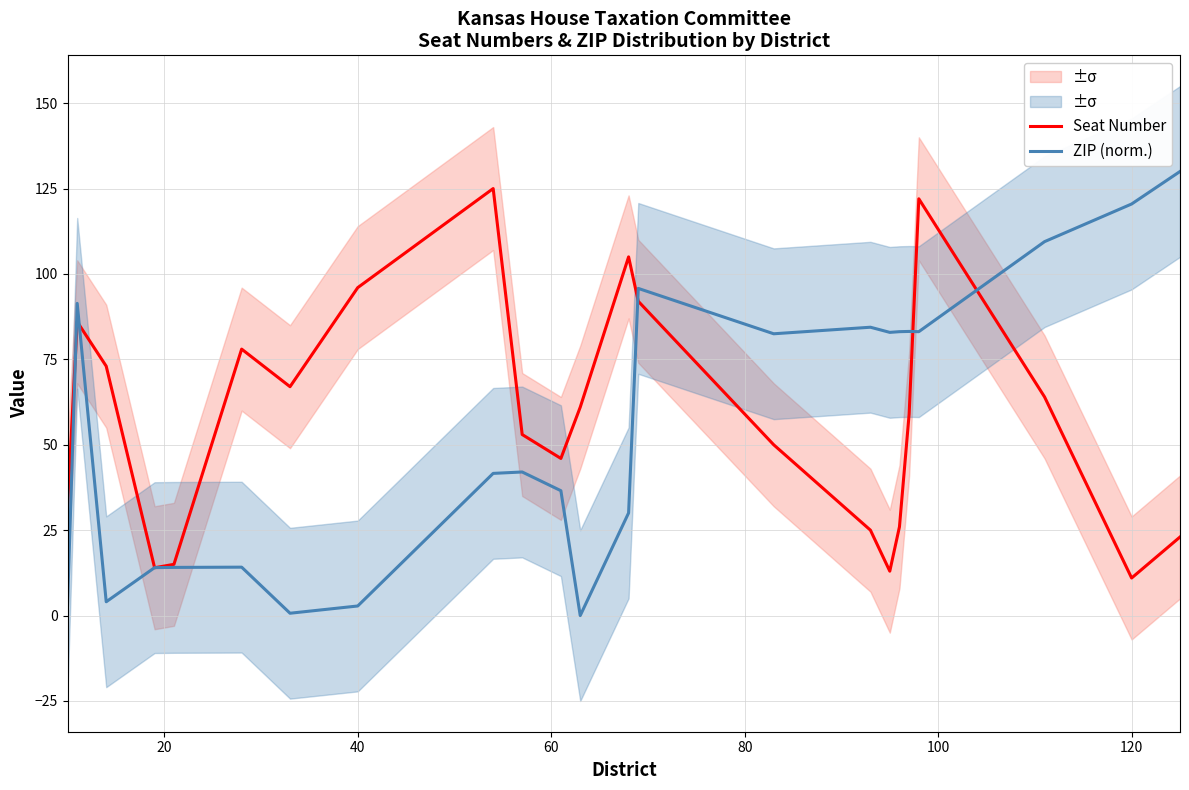

What is the highest value of the Seat Number series?

125.0